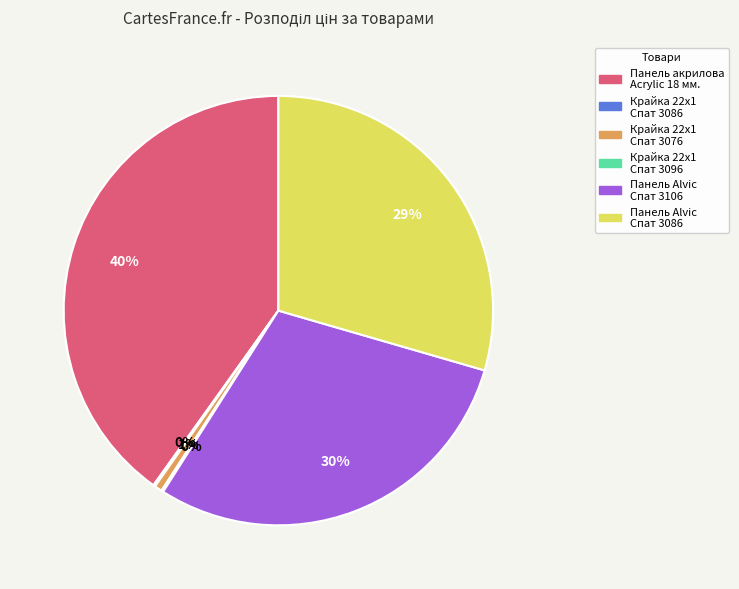

To the nearest percent, what is the difference between the largest and smallest slice percentages?

40%